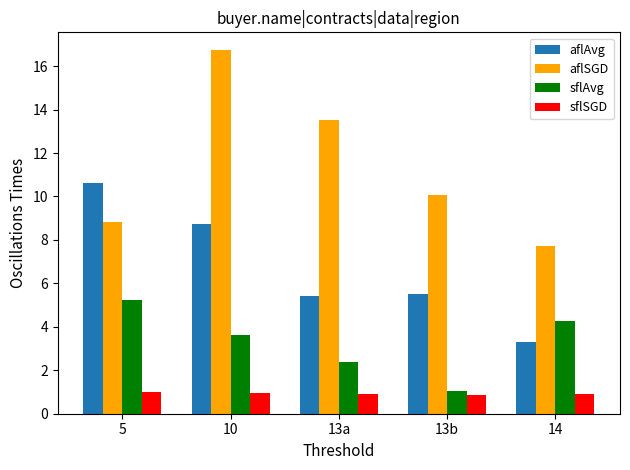

Rank the series by their maximum value, from lowest to highest.

sflSGD, sflAvg, aflAvg, aflSGD